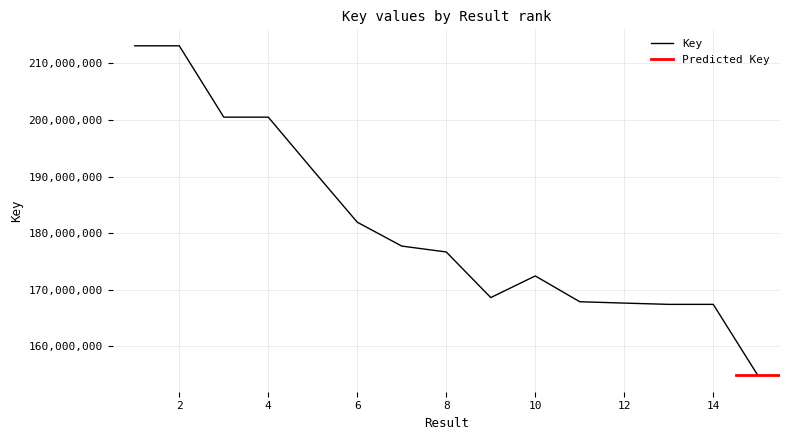

Where is the first local maximum?

4